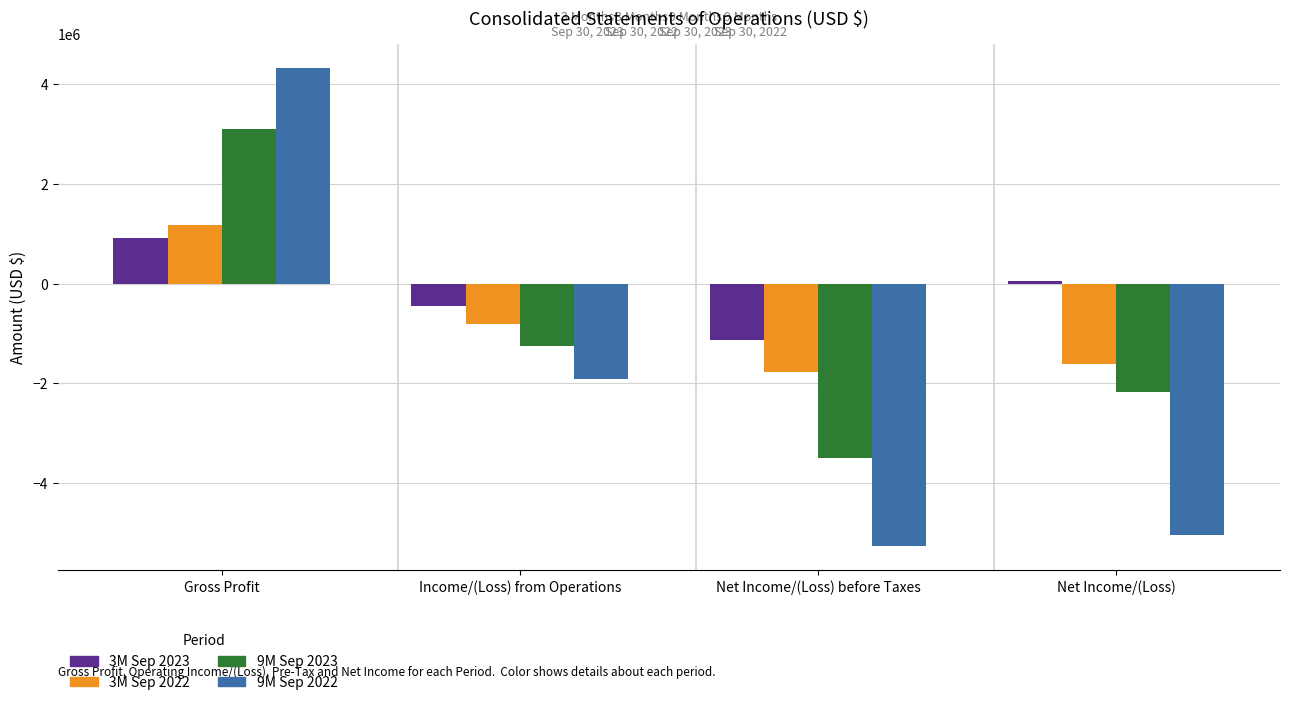

The value of 9M Sep 2022 at Net Income/(Loss) is -2275435. True or false?

False